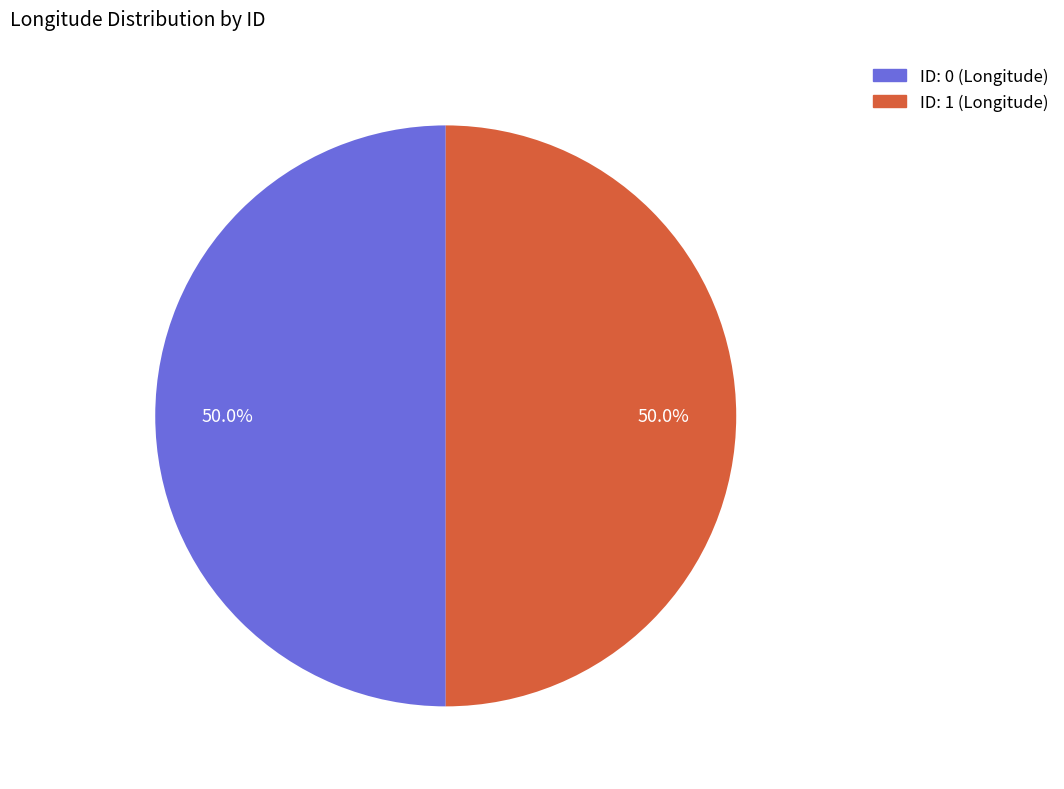

What percentage do ID: 0 (Longitude) and ID: 1 (Longitude) together represent?

100.0%